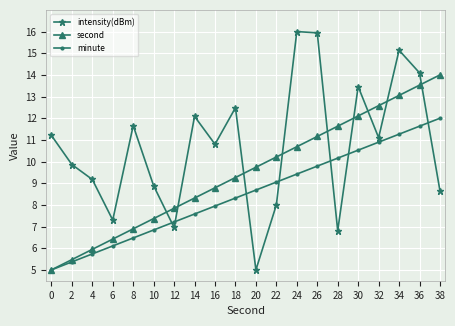

How many series are shown in this chart?

3